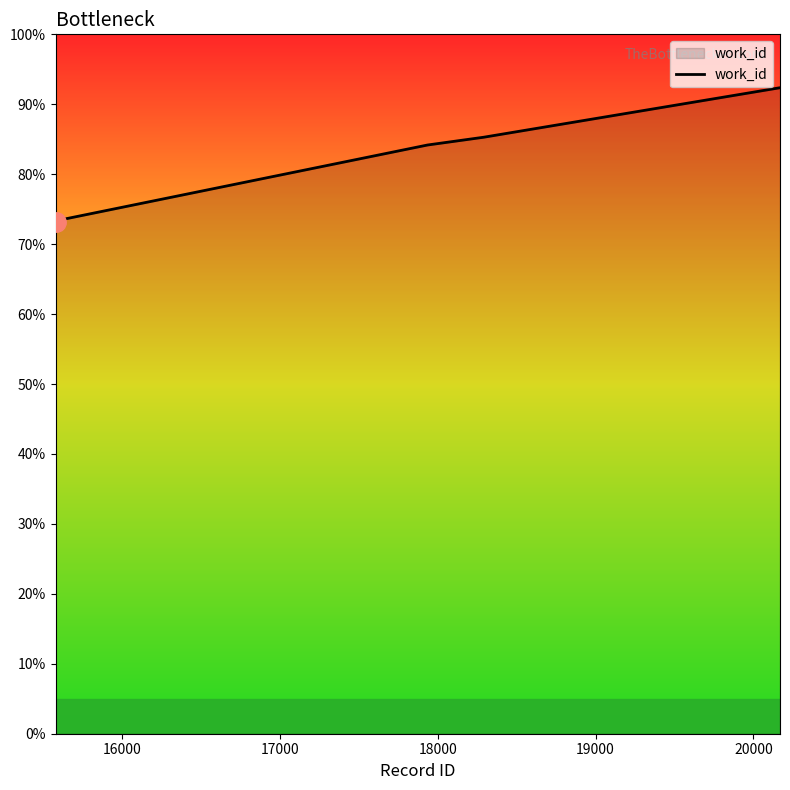

What is the difference between the maximum and minimum values?

19.2